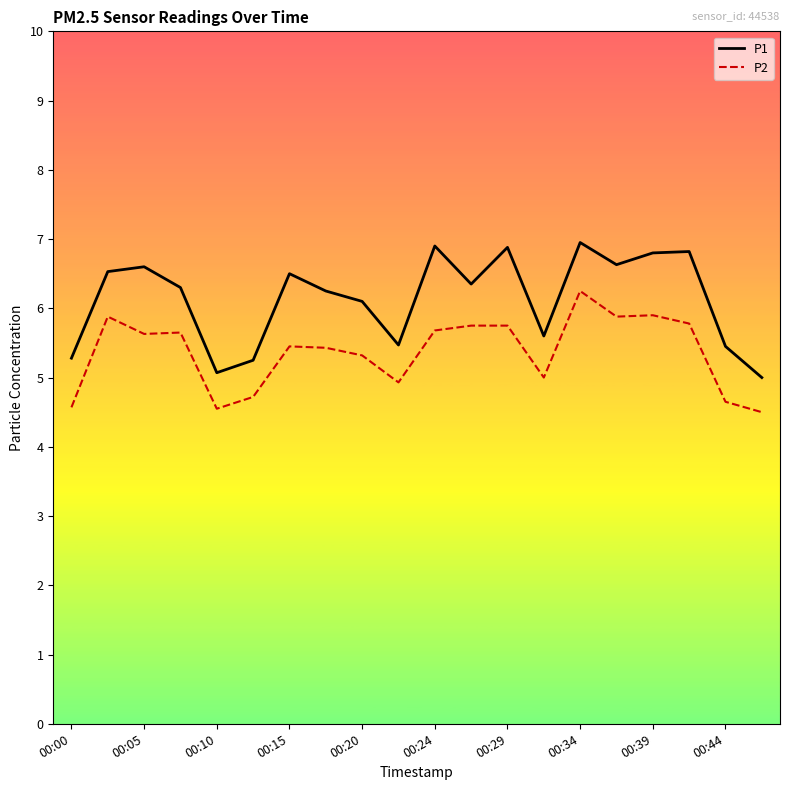

List the series in order of their overall mean, lowest first.

P2, P1